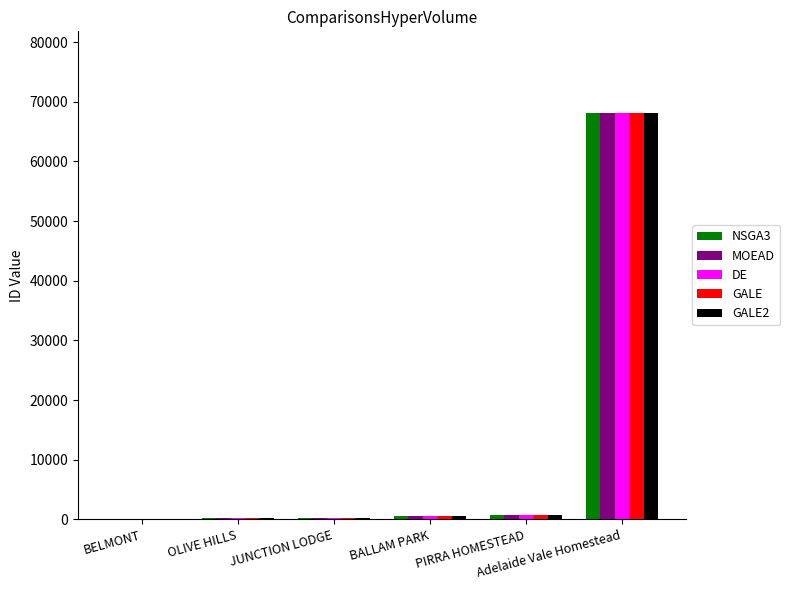

Is it true that NSGA3 equals 68181 at Adelaide Vale Homestead?

True